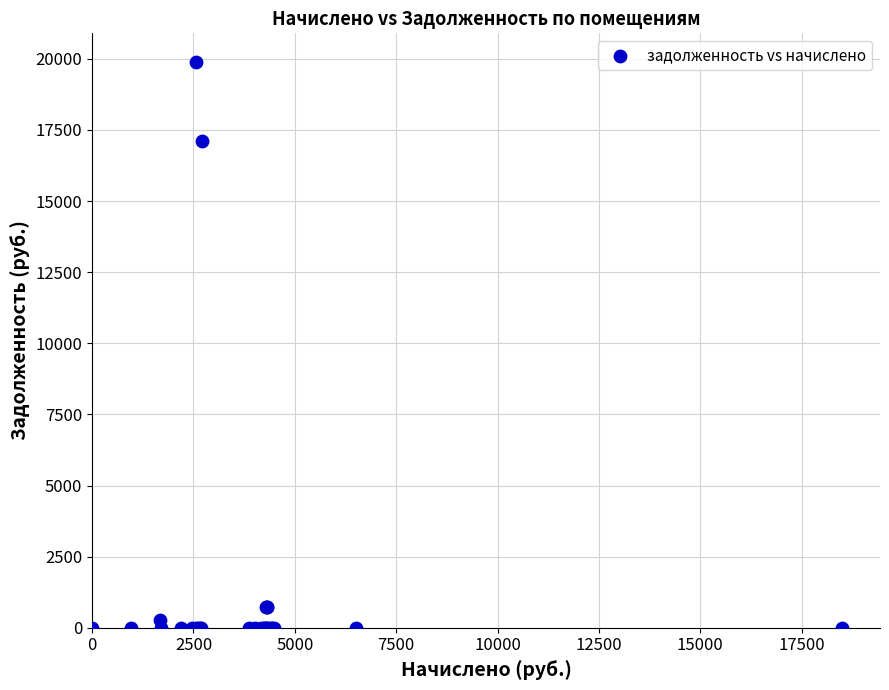

What Y value in the scatter plot is closest to 9949?

17127.0